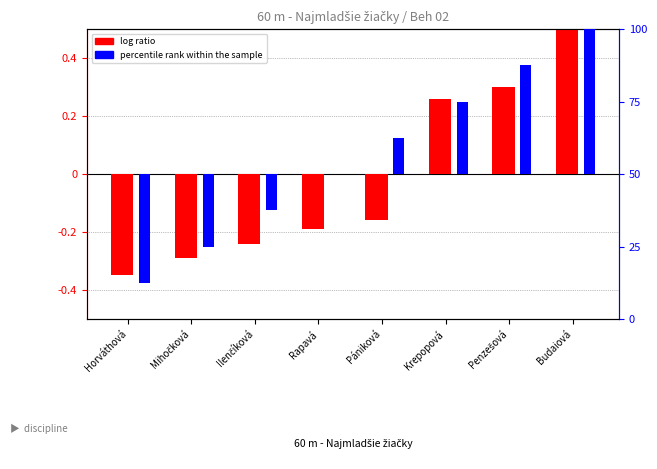

Between Ilenčíková and Rapavá, which series saw the biggest shift?

percentile rank within the sample